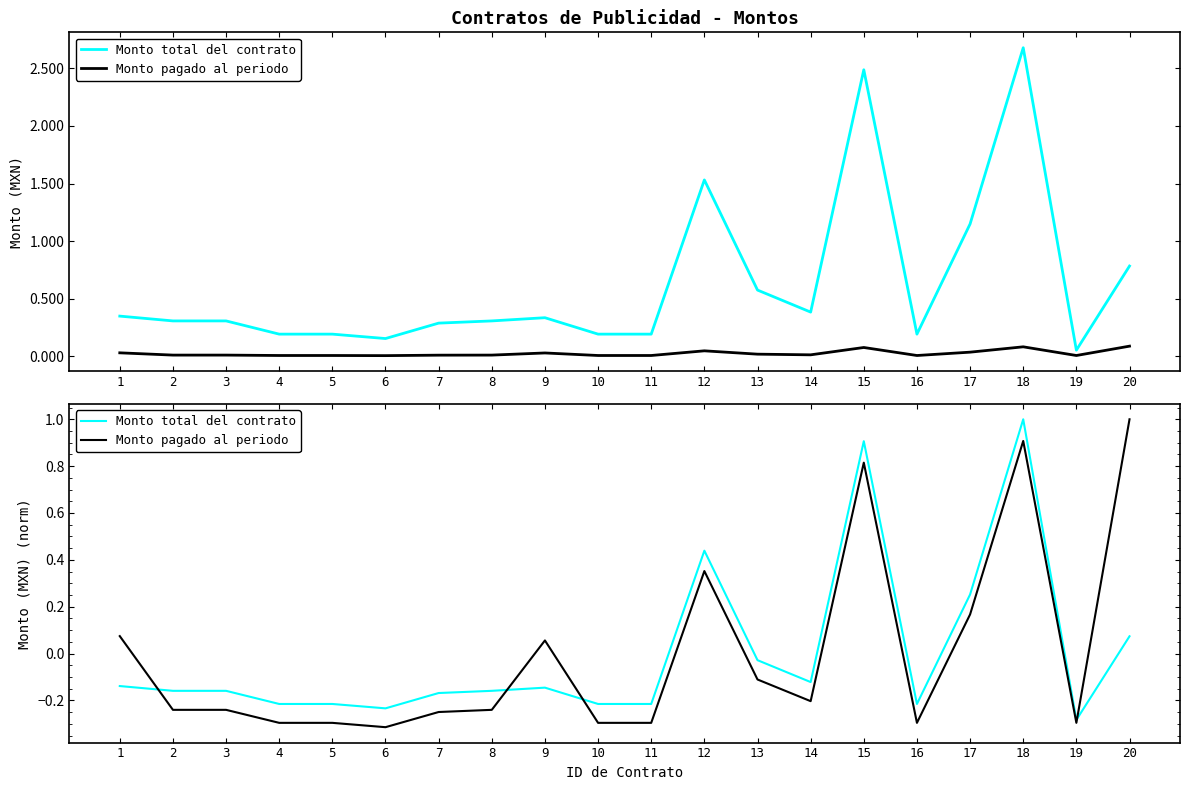

How many distinct data groups are displayed?

2